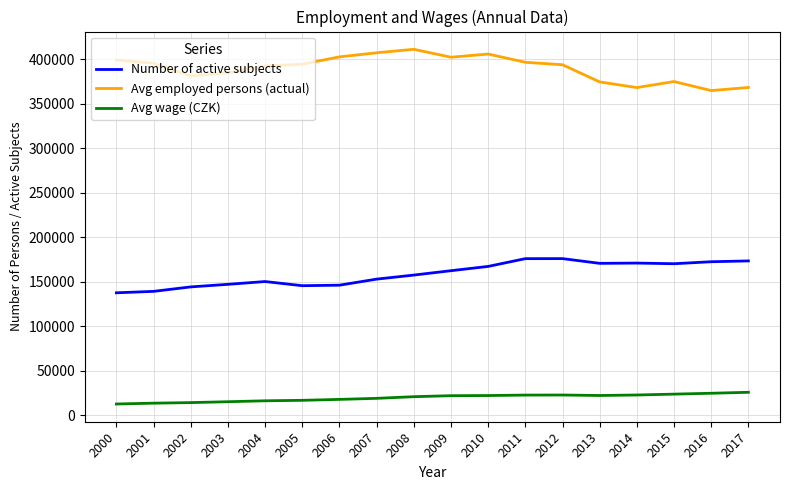

What is the difference between the second highest and minimum values in the Avg wage (CZK) series?

12059